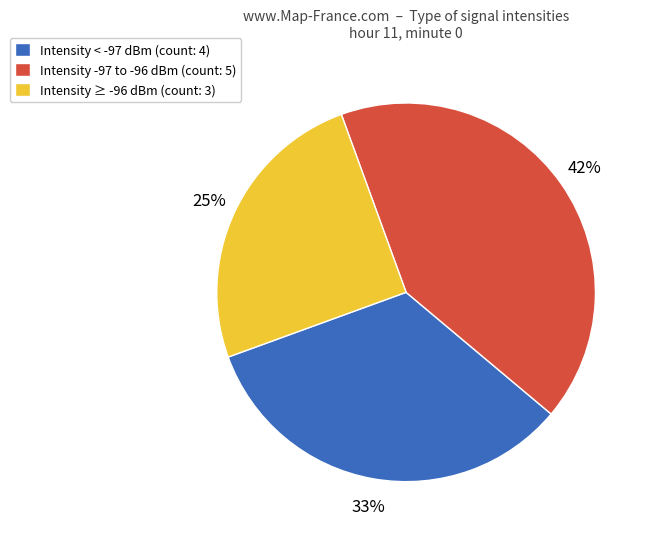

To the nearest percent, what is the combined percentage of Intensity ≥ -96 dBm (count: 3) and Intensity < -97 dBm (count: 4)?

58%